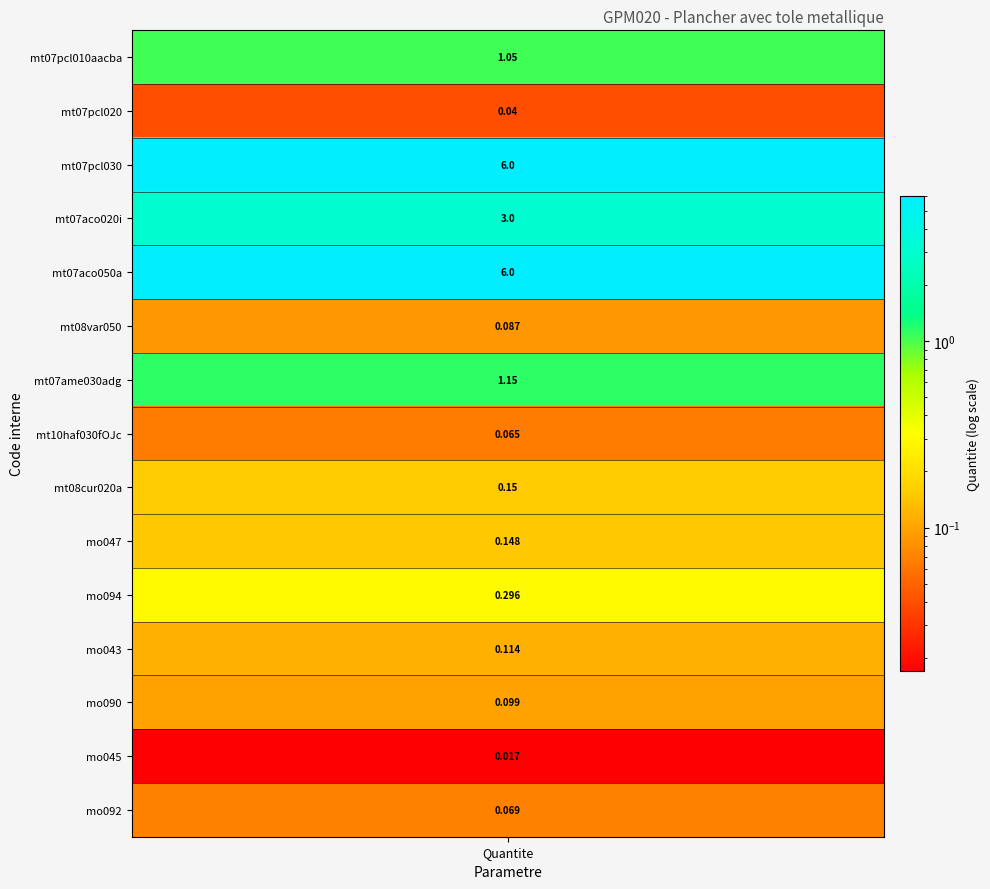

What is the difference between the second highest and second lowest values?

6.0